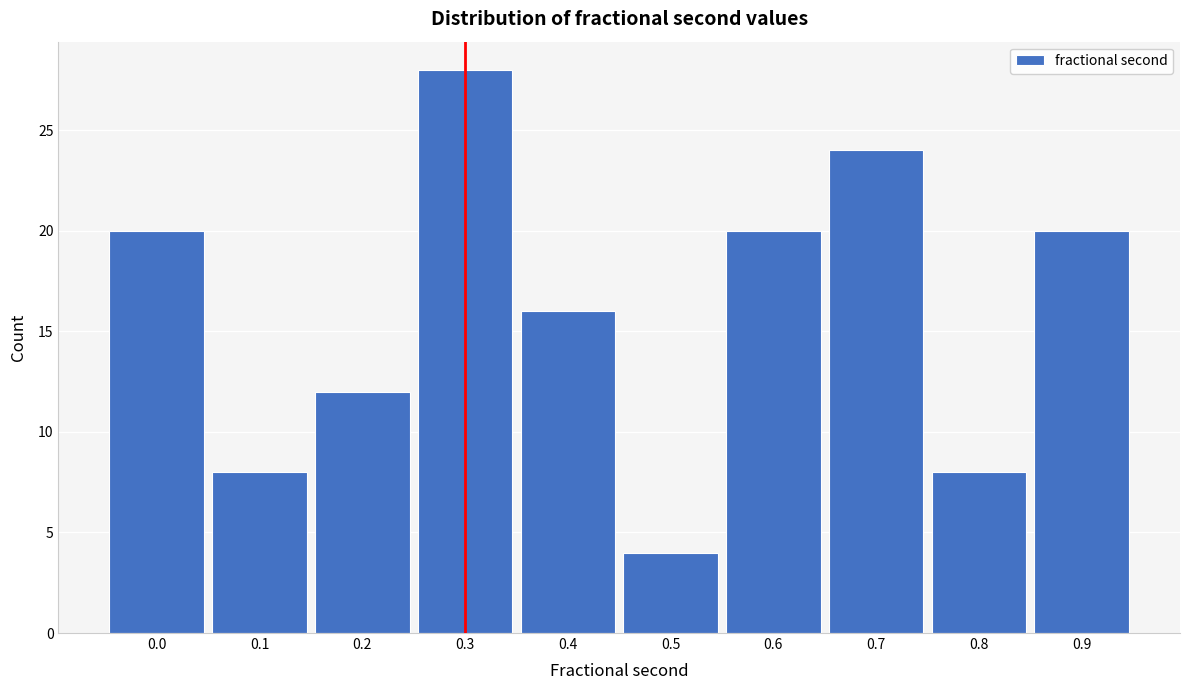

Reading left to right, what are all the values shown in this chart?

0.0=20	0.1=8	0.2=12	0.3=28	0.4=16	0.5=4	0.6=20	0.7=24	0.8=8	0.9=20